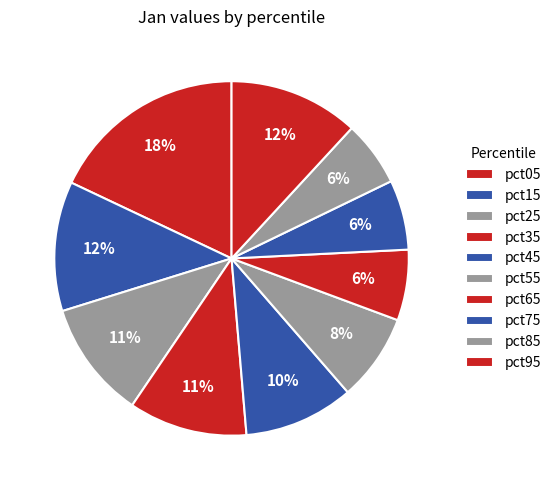

Rank the categories by value from highest to lowest.

pct05, pct95, pct15, pct35, pct25, pct45, pct55, pct65, pct75, pct85